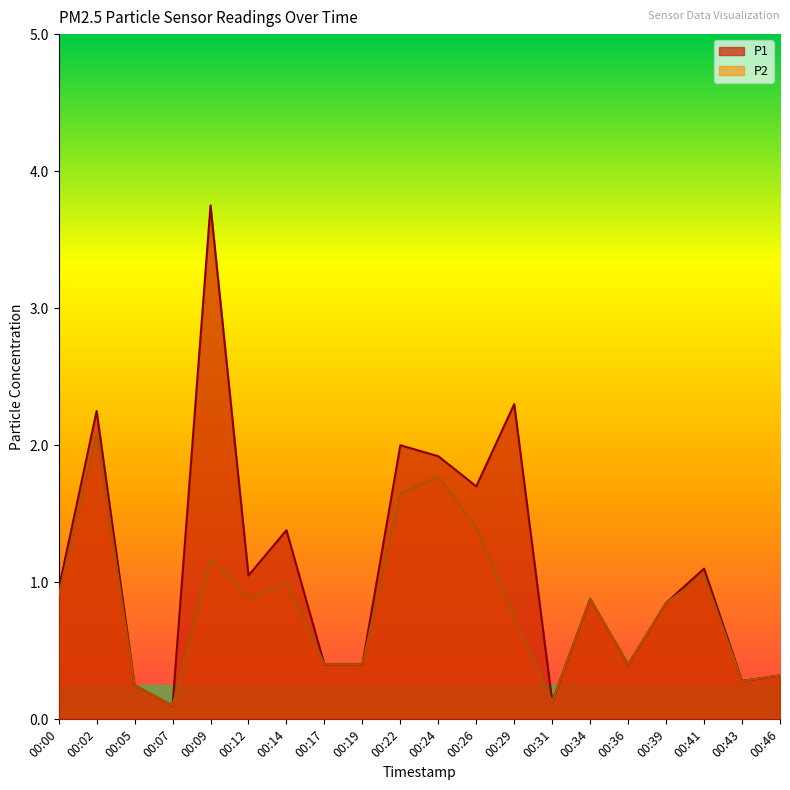

Which series has the largest total across all categories?

P1